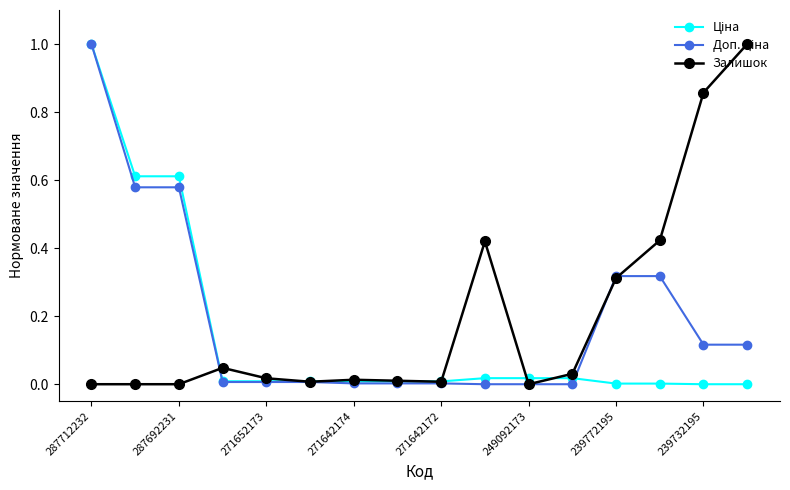

What is the greatest value displayed?

1.0